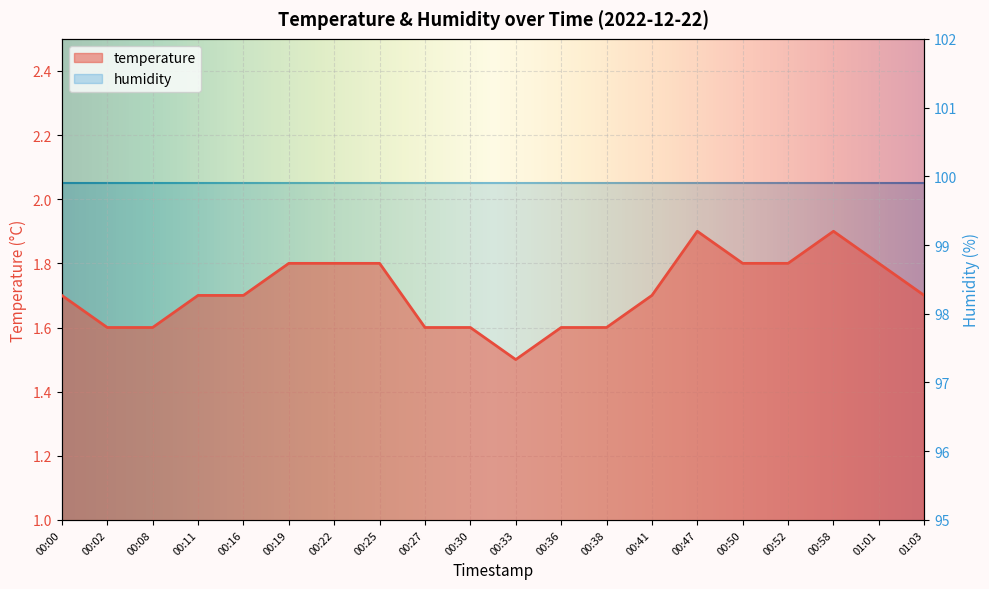

At which category does the data reach its first local peak?

00:47